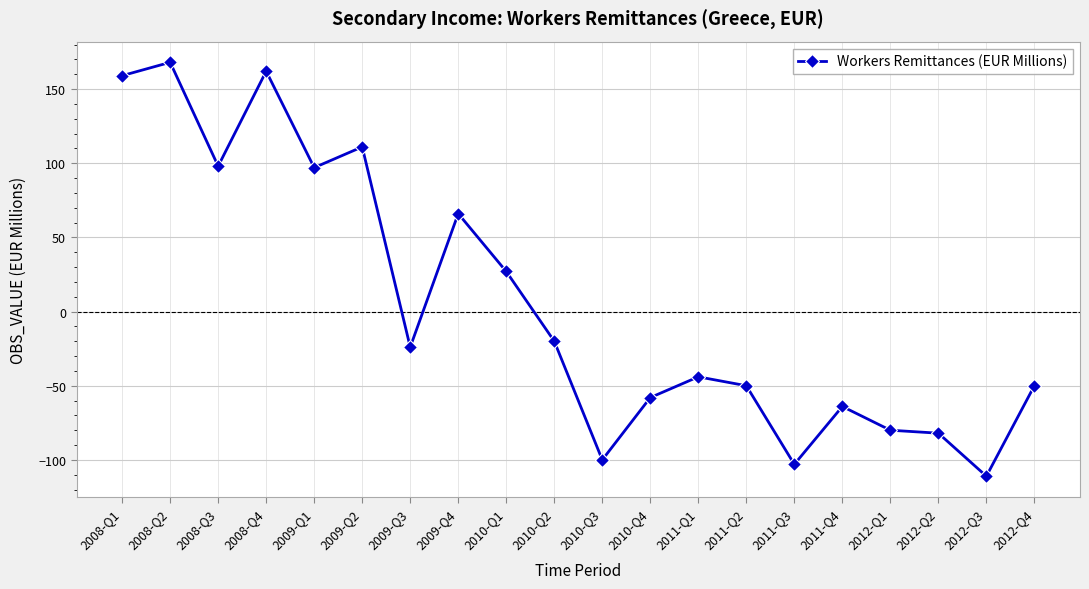

Which label corresponds to the largest value in the chart?

2008-Q2